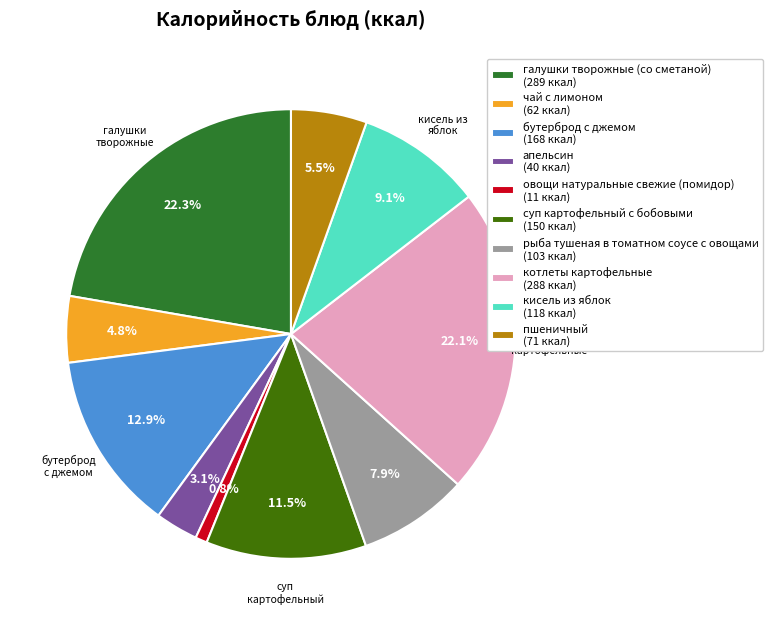

To the nearest percent, what is the difference between the апельсин and суп картофельный с бобовыми slice percentages?

8%